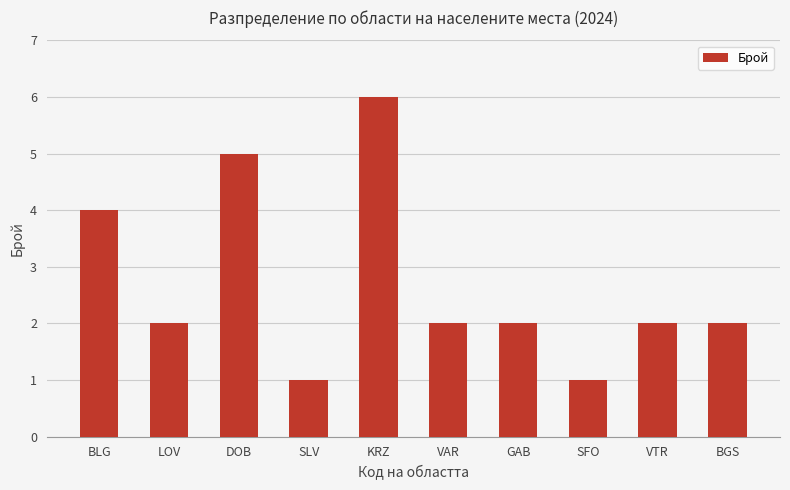

What is the minimum value shown in the chart?

1